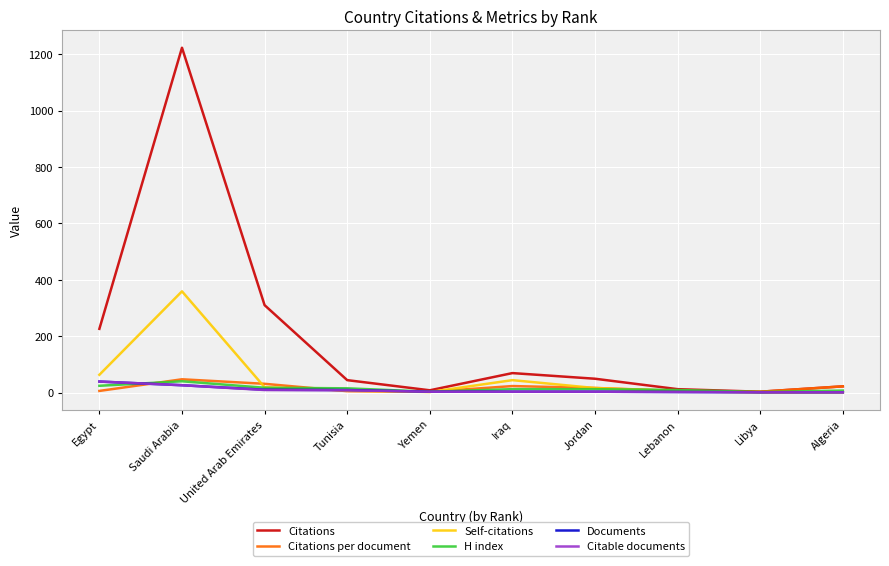

Where does the Documents series first go above 3?

Egypt